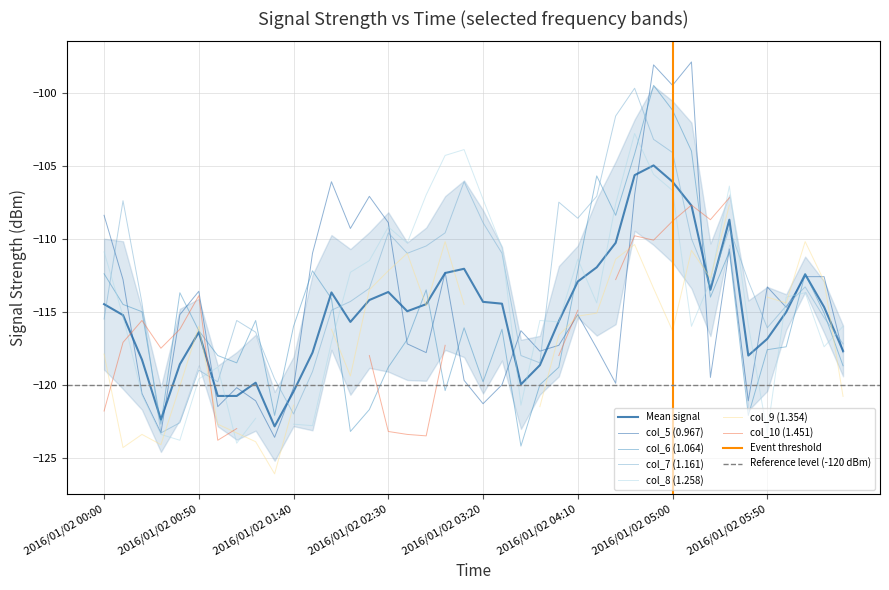

How many interior local valleys does the col_5 (0.967) series have?

12